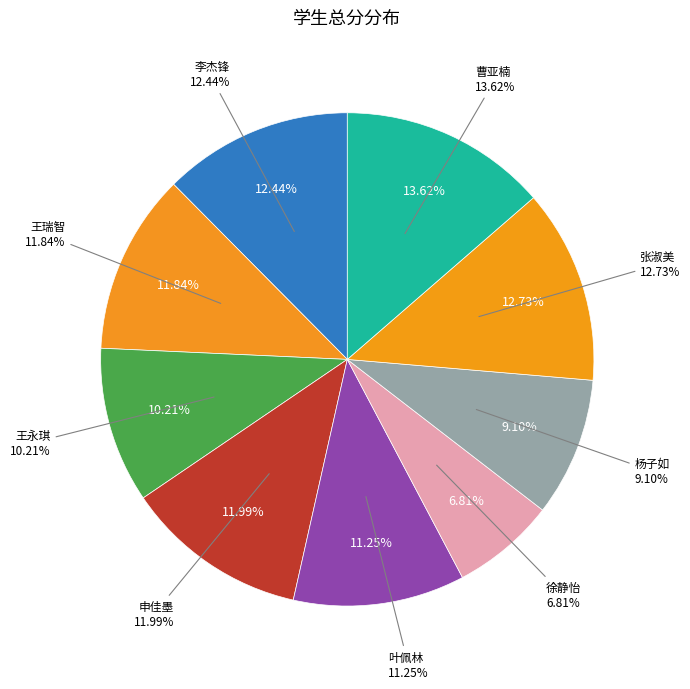

Approximately how many times larger is the value at 申佳墨 compared to 徐静怡?

1.8